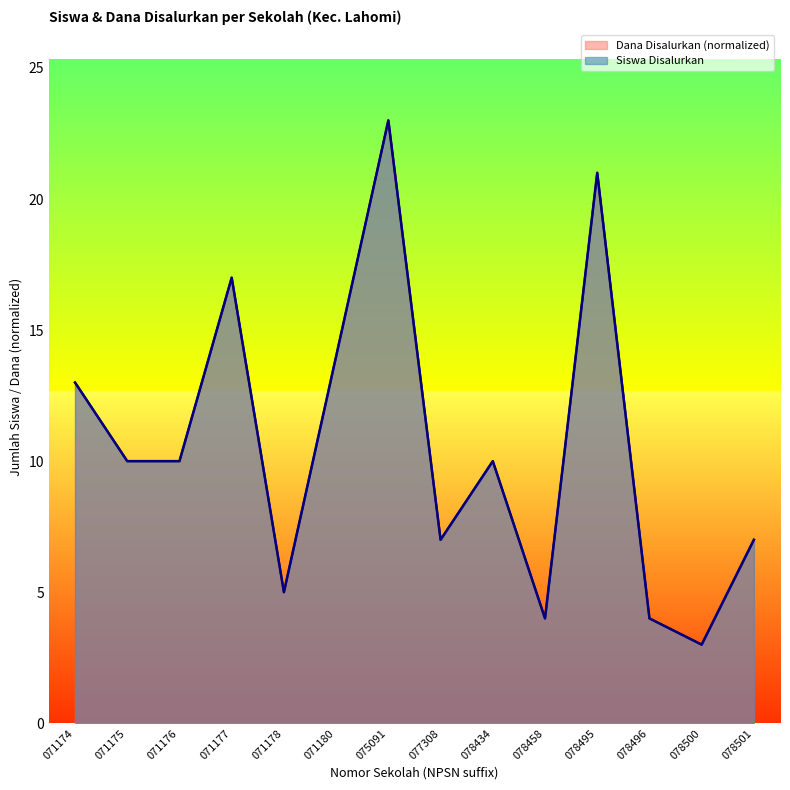

What are all the series names shown in the legend?

Siswa Disalurkan, Dana Disalurkan